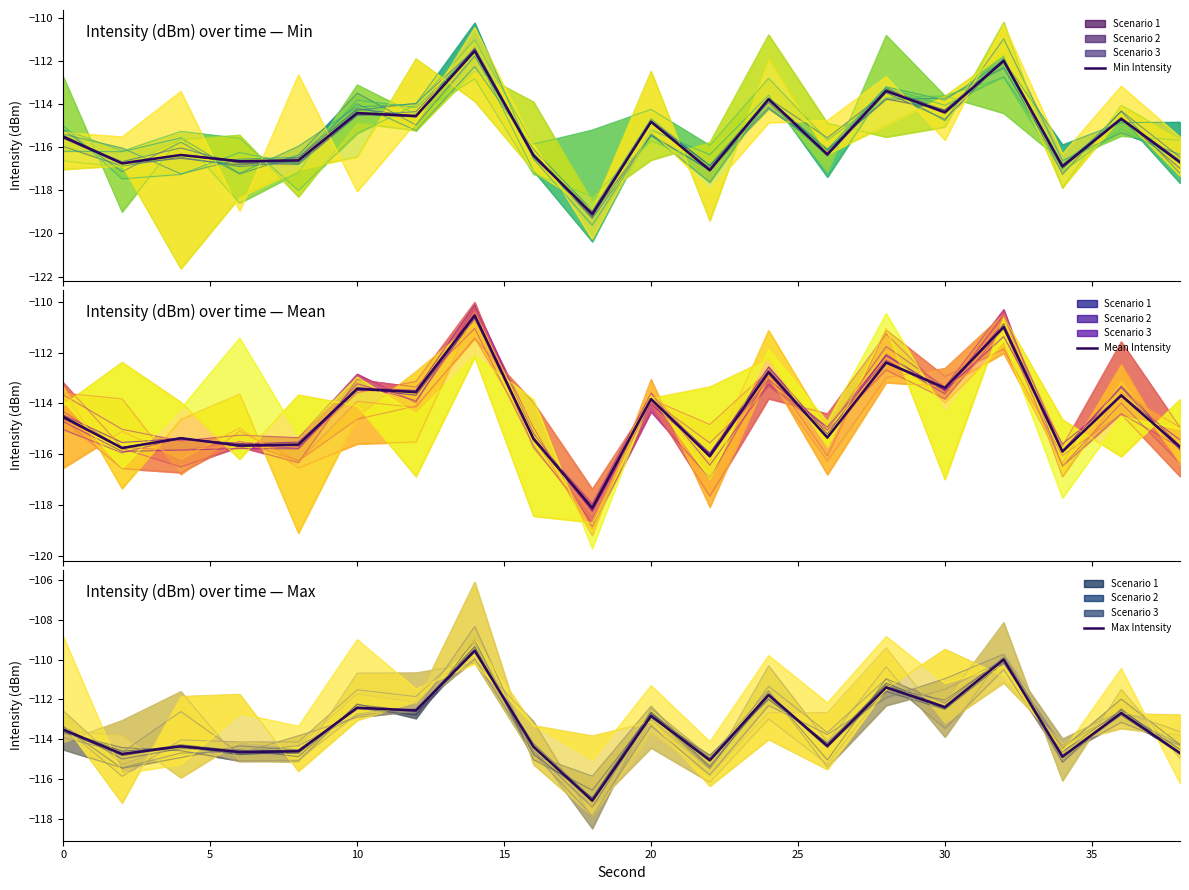

True or false: Min Intensity and Max Intensity cross at least once.

False